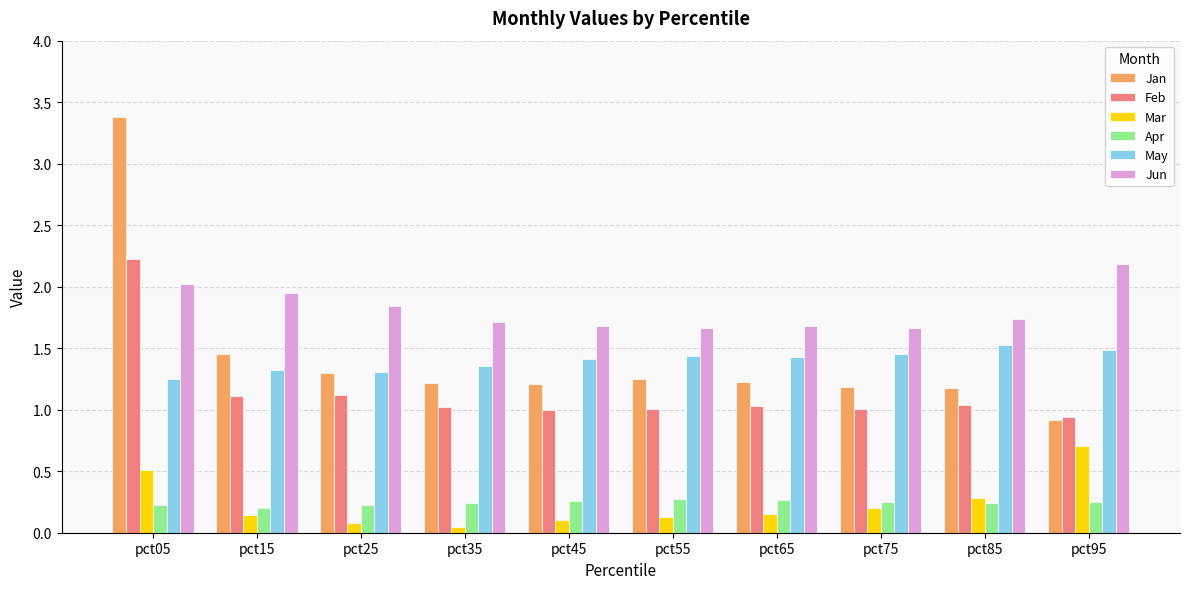

Which series has the largest total across all categories?

Jun